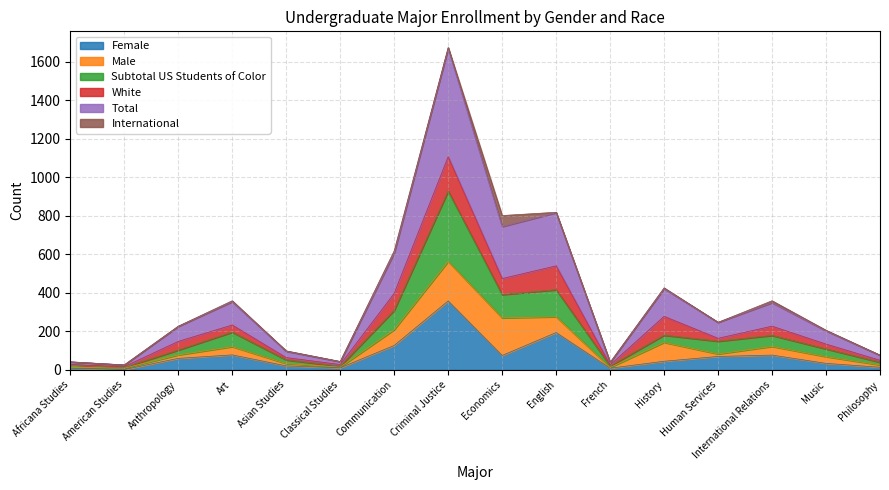

True or false: Total and Female cross at least once.

False